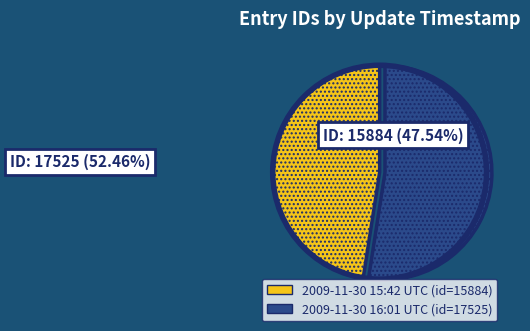

Is 2009-11-30 16:01:39 UTC the majority of the pie?

Yes